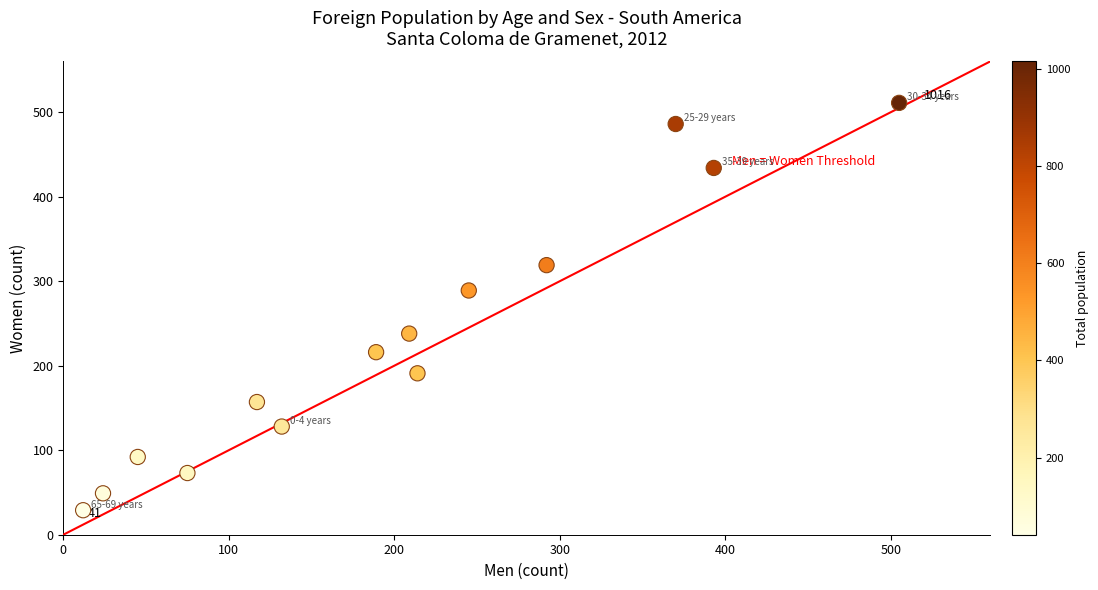

What Y value in the scatter plot is closest to 270?

289